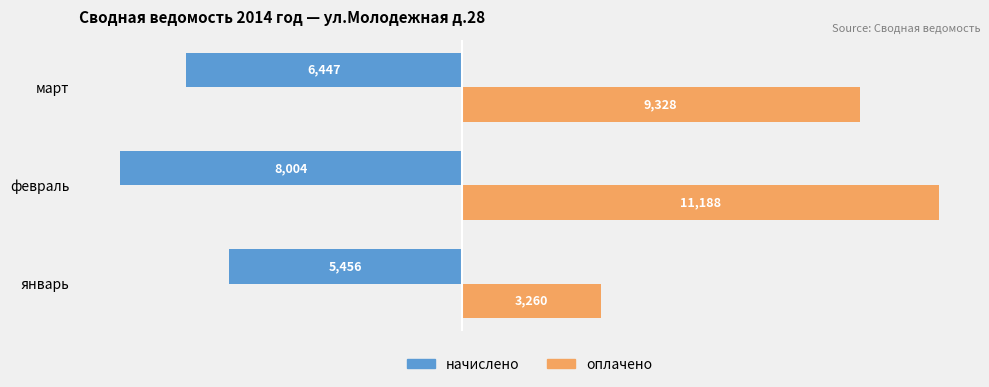

Where is начислено nearest to the value -6730?

март